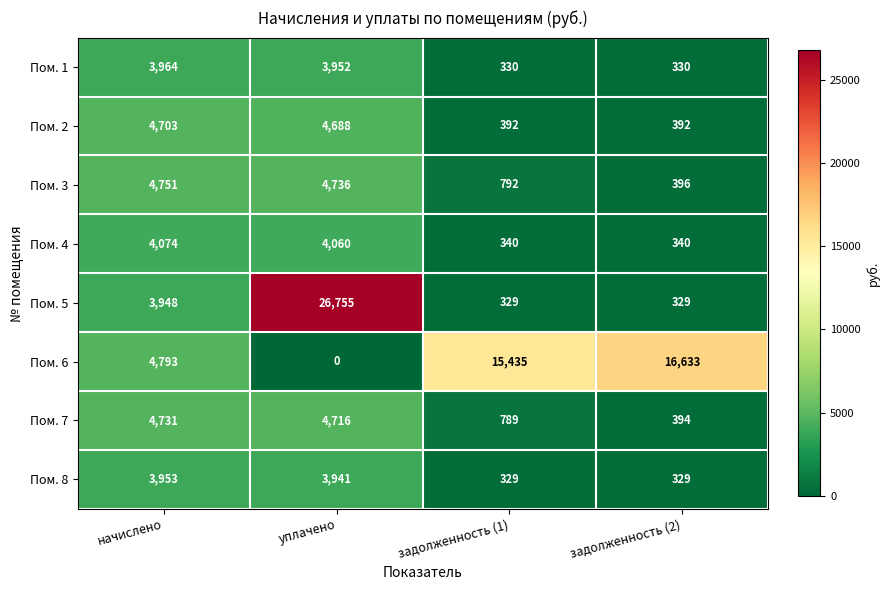

At which label does Пом. 3 first exceed 4736?

начислено